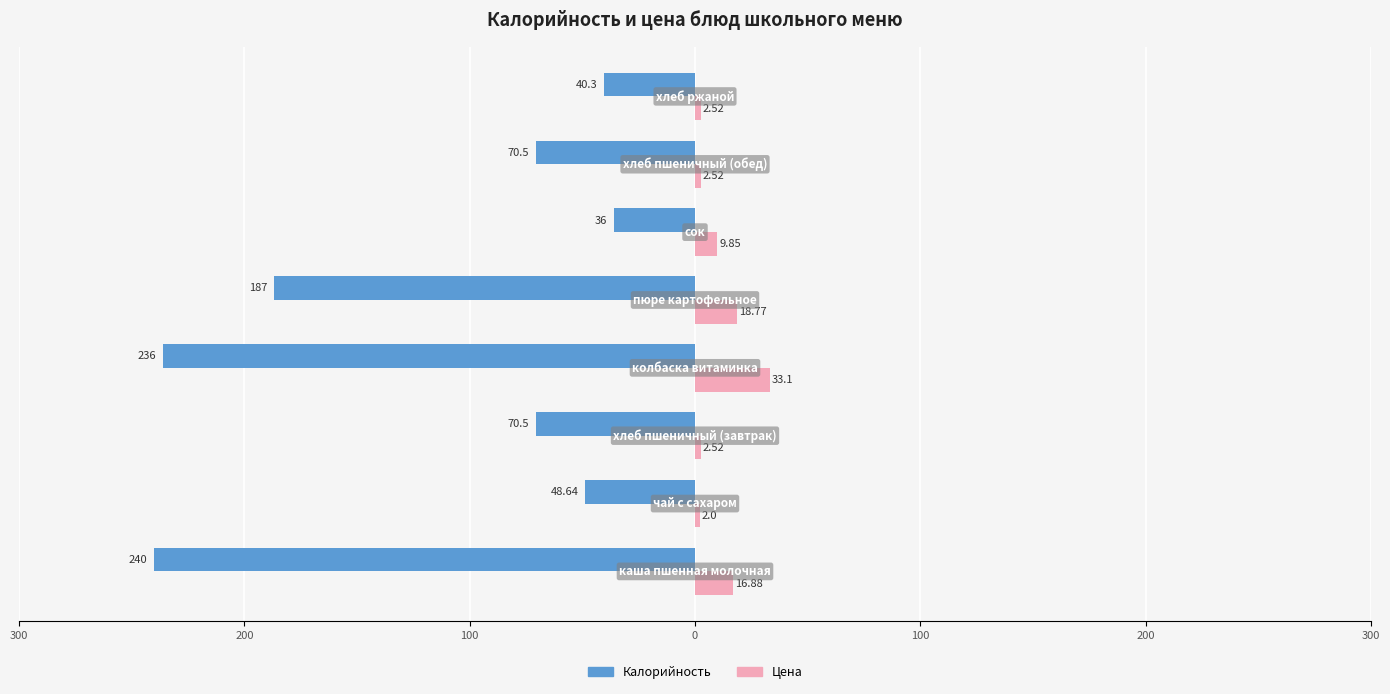

What are all the series names shown in the legend?

Калорийность, Цена